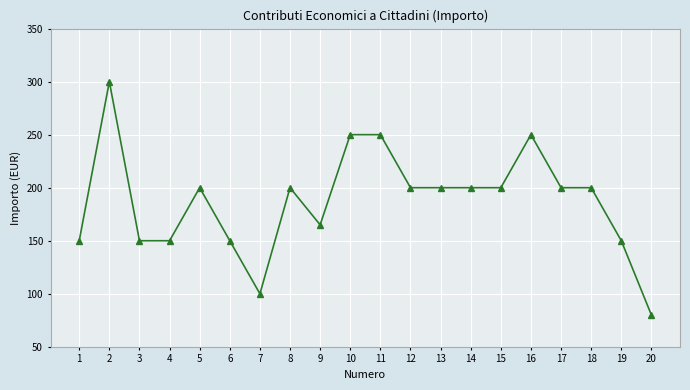

Between 9 and 16, which is larger?

16